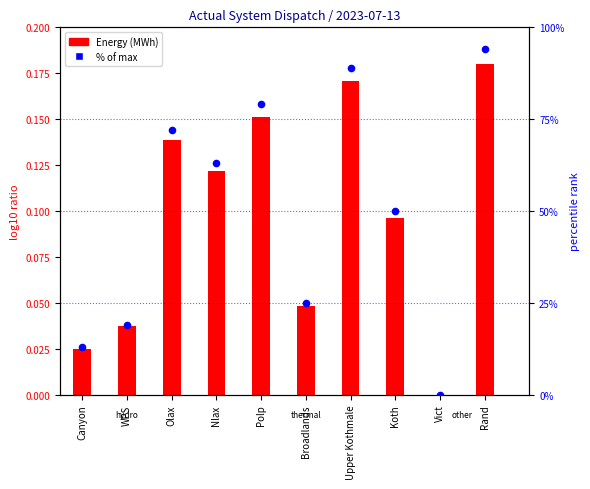

At which category is the sum across all series the highest?

Rand